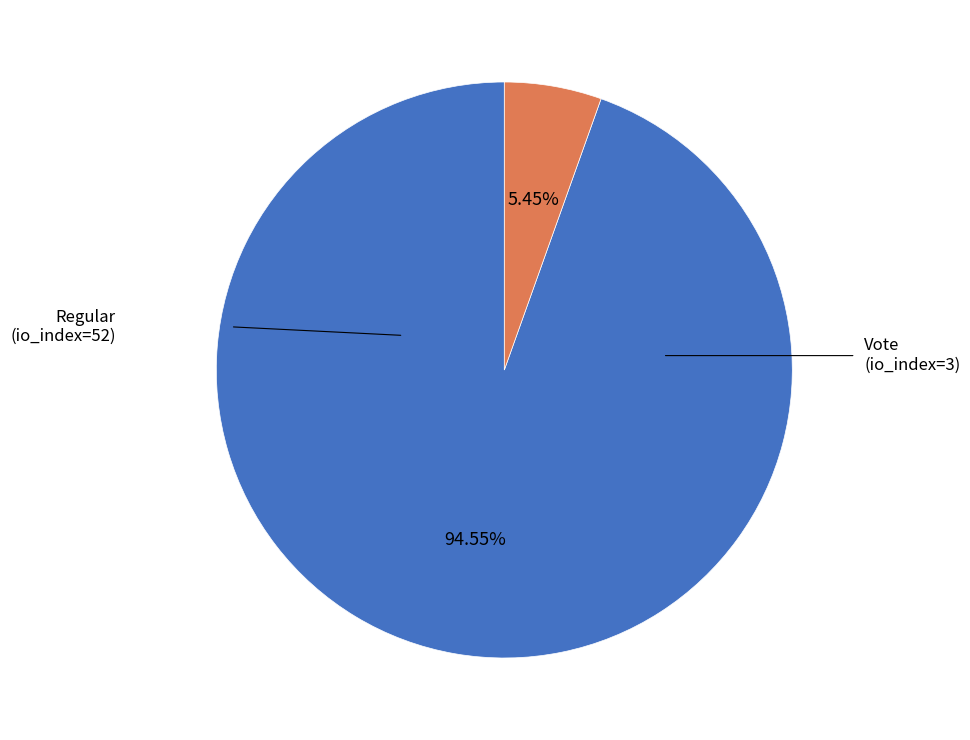

Does any single category account for the majority?

Yes